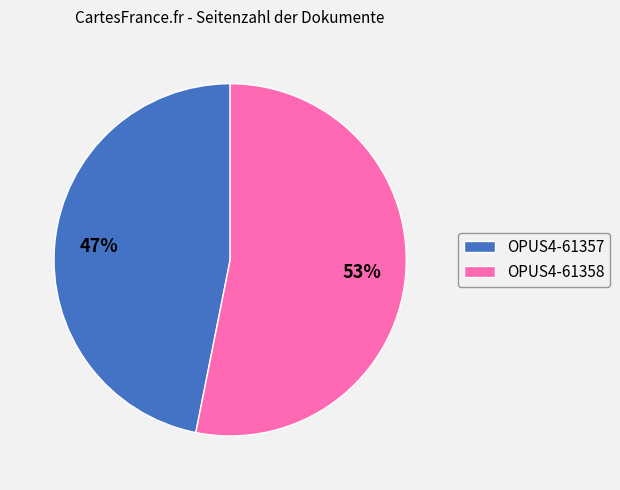

True or false: OPUS4-61357 accounts for 47% of the total.

True